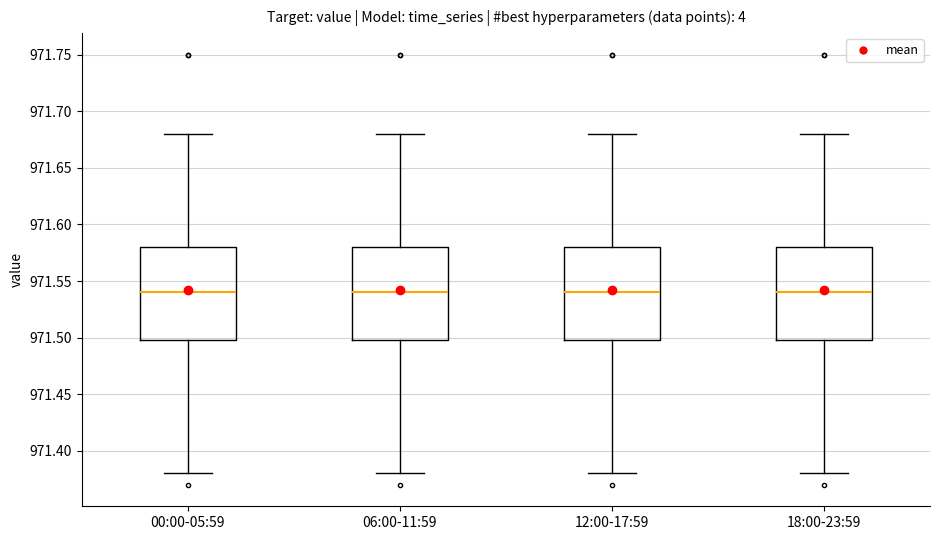

Where does the median line of the box for 12:00-17:59 sit on the y-axis? The values are not printed on the chart, so give them approximately, as read against the axis.

971.54